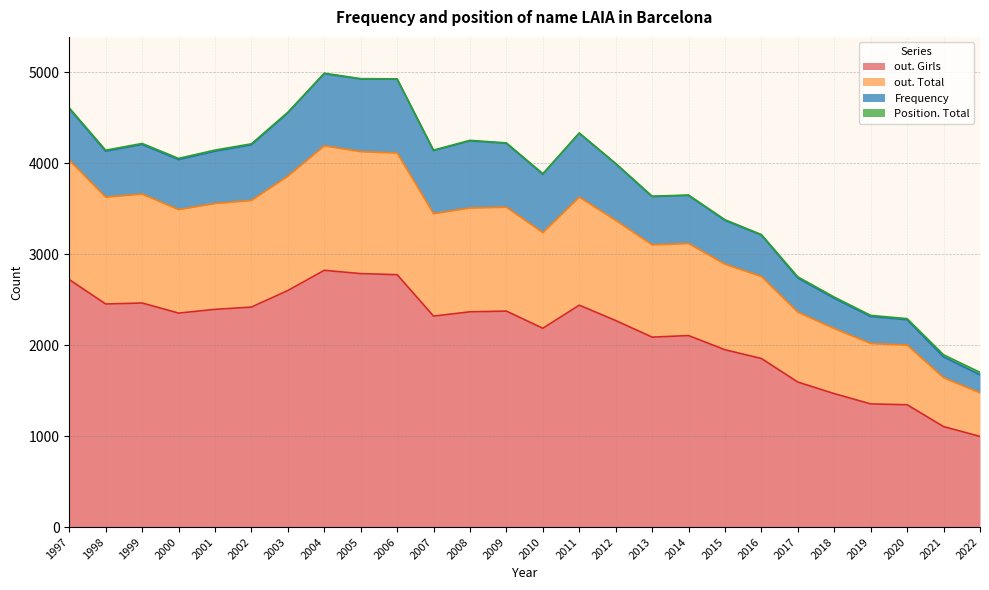

What is the highest value of the out. Girls series?

2821